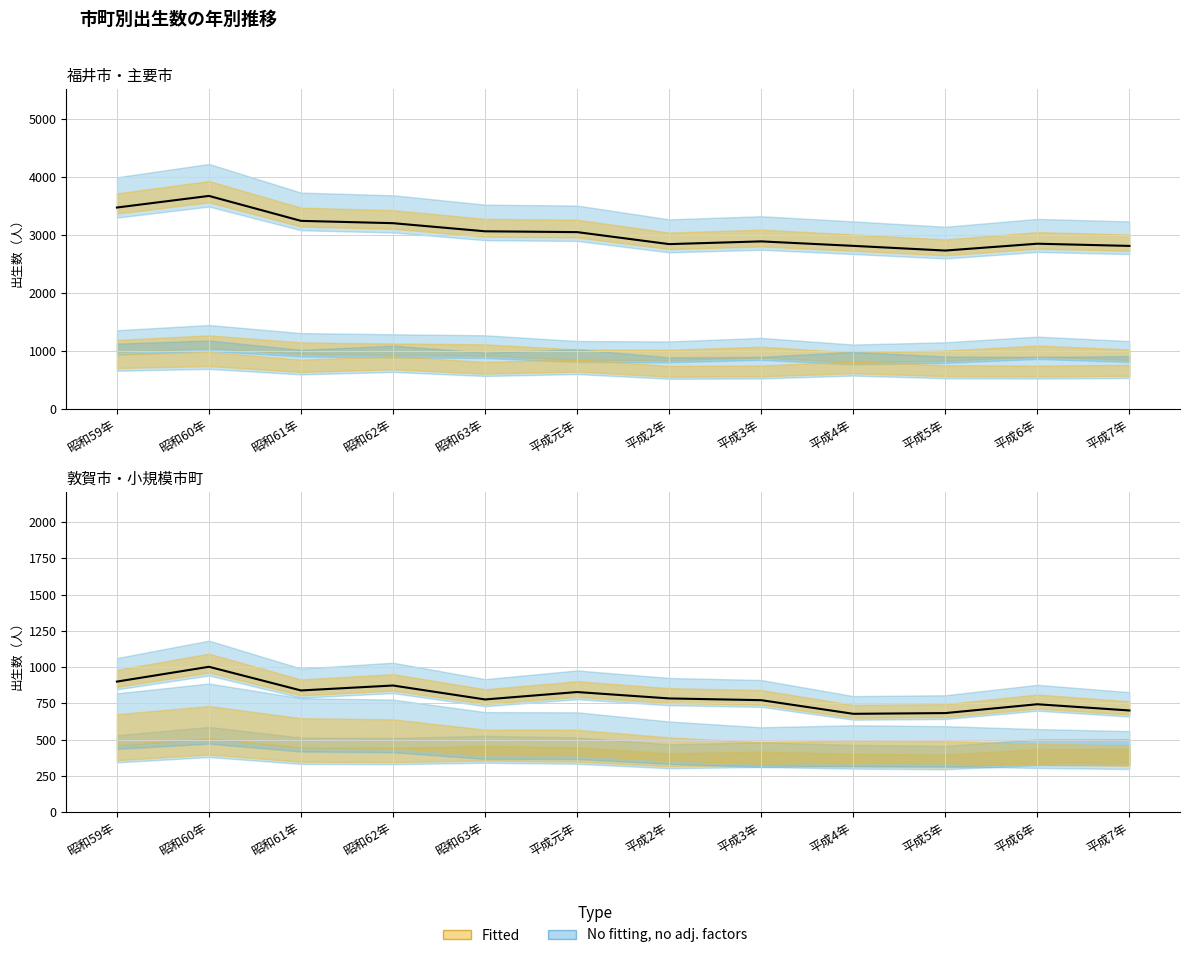

Is it true that 敦賀市 equals 1122 at 平成7年?

False